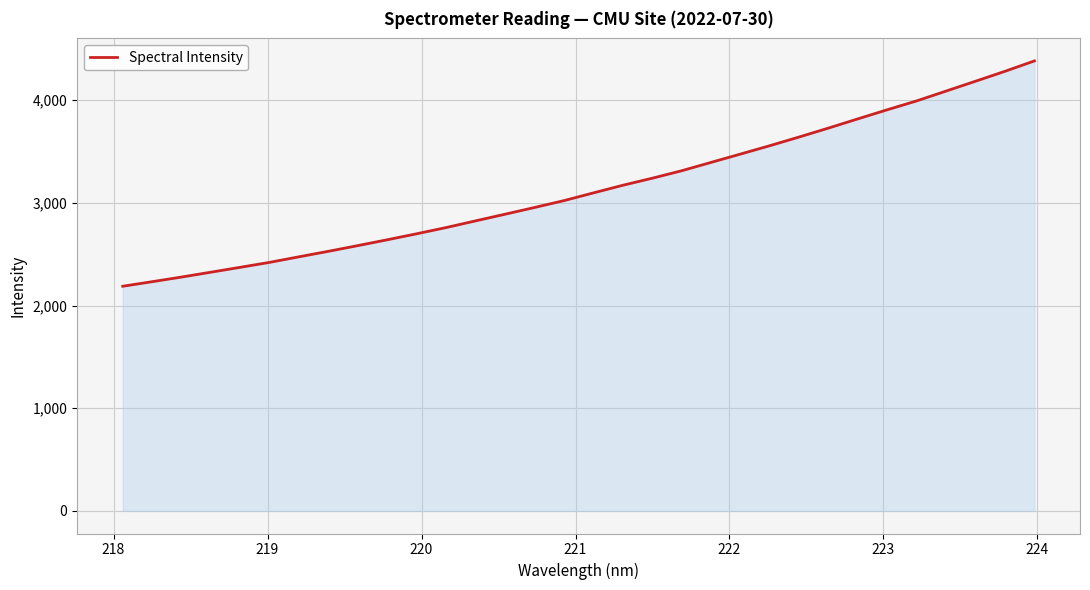

What is the greatest value displayed?

4381.5